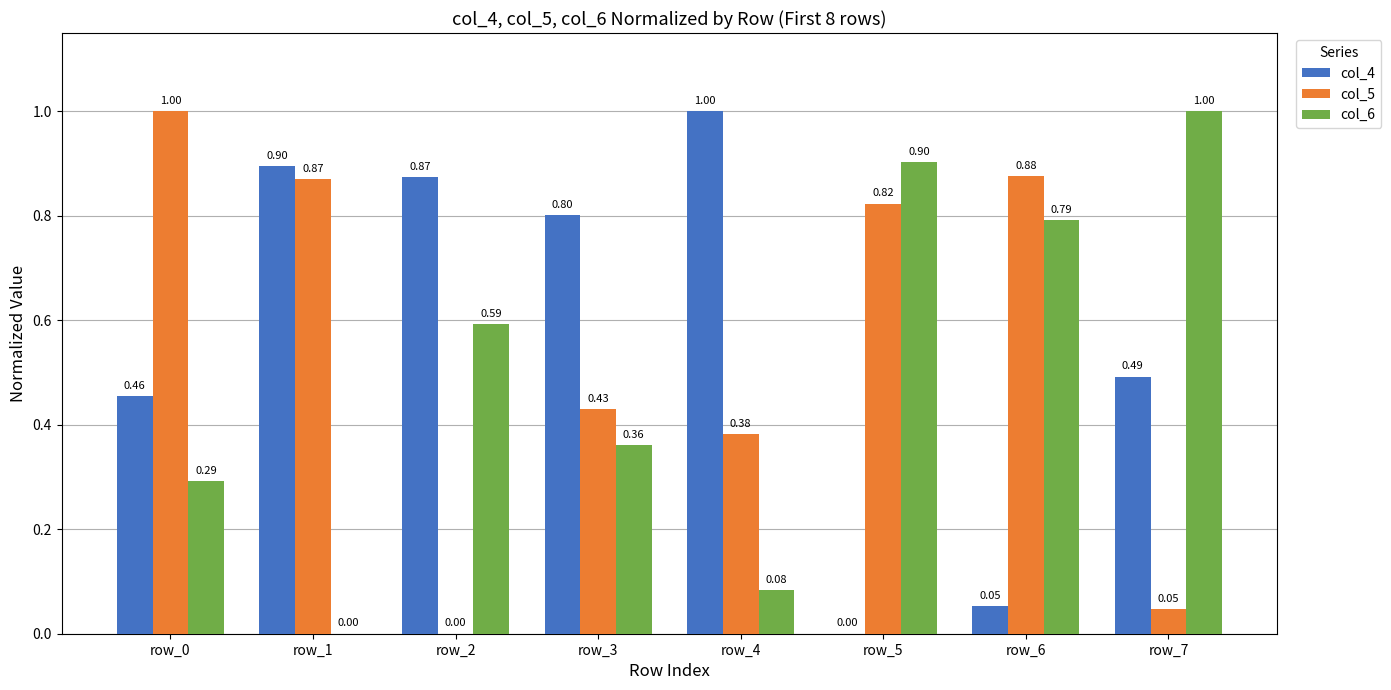

Is the value of col_5 at row_7 greater than the value of col_6 at row_0?

No